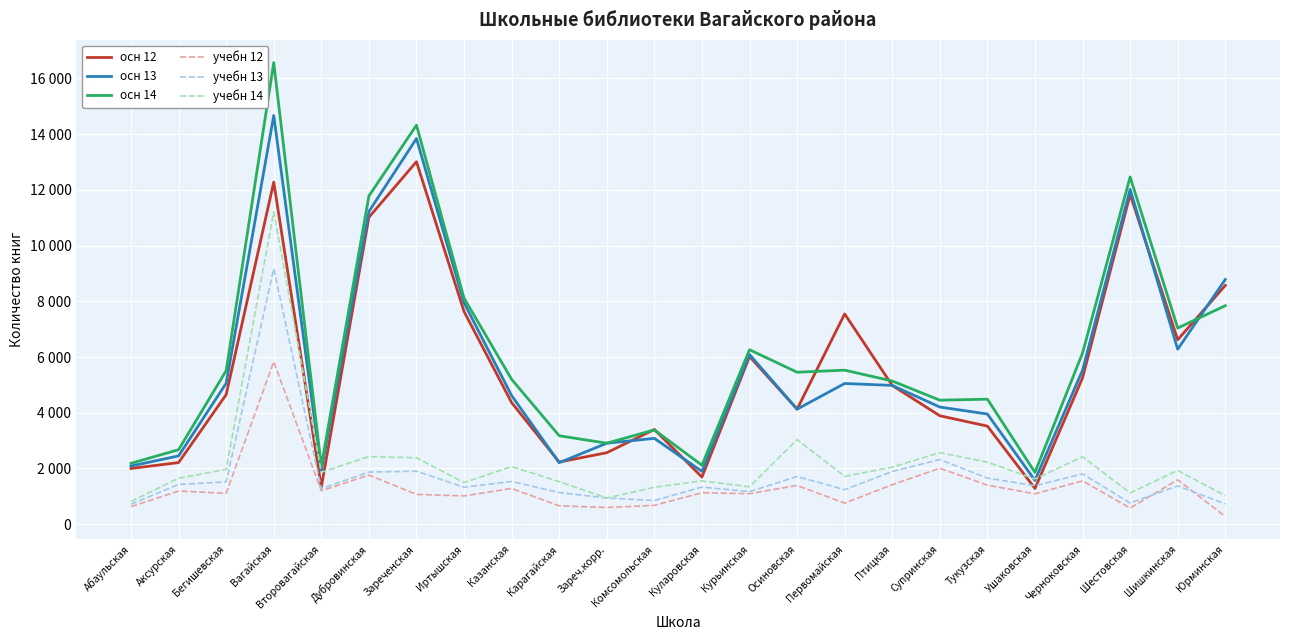

Read the осн 14 value at Юрминская.

7842